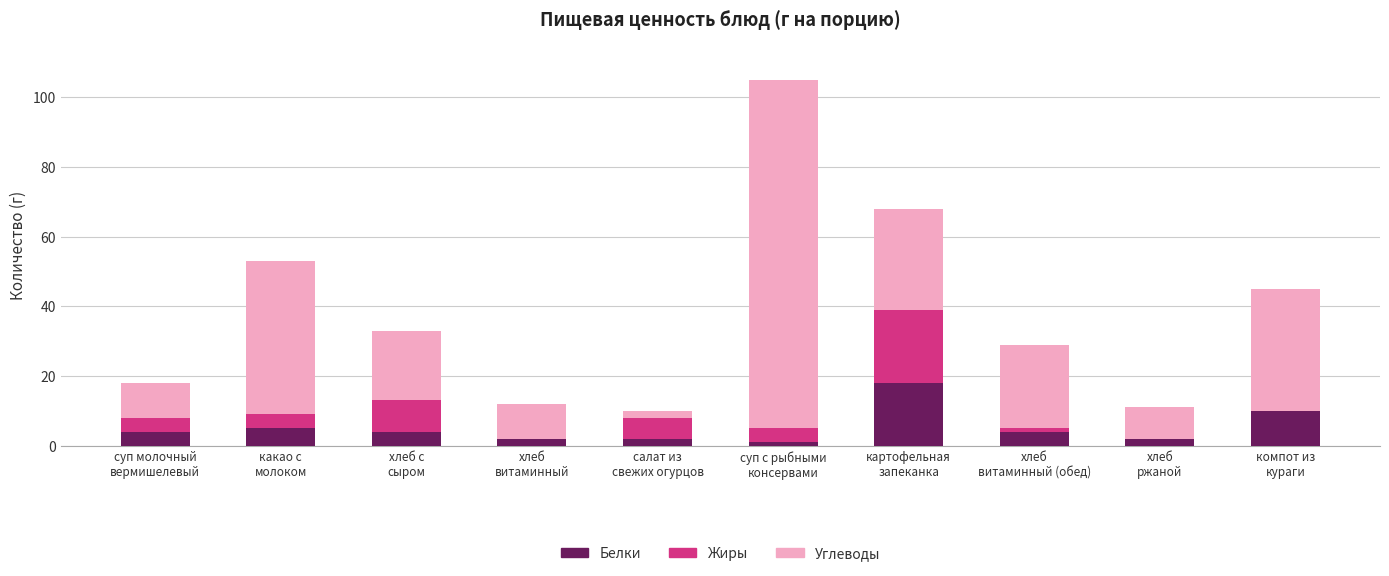

How many categories are shown in the chart?

10